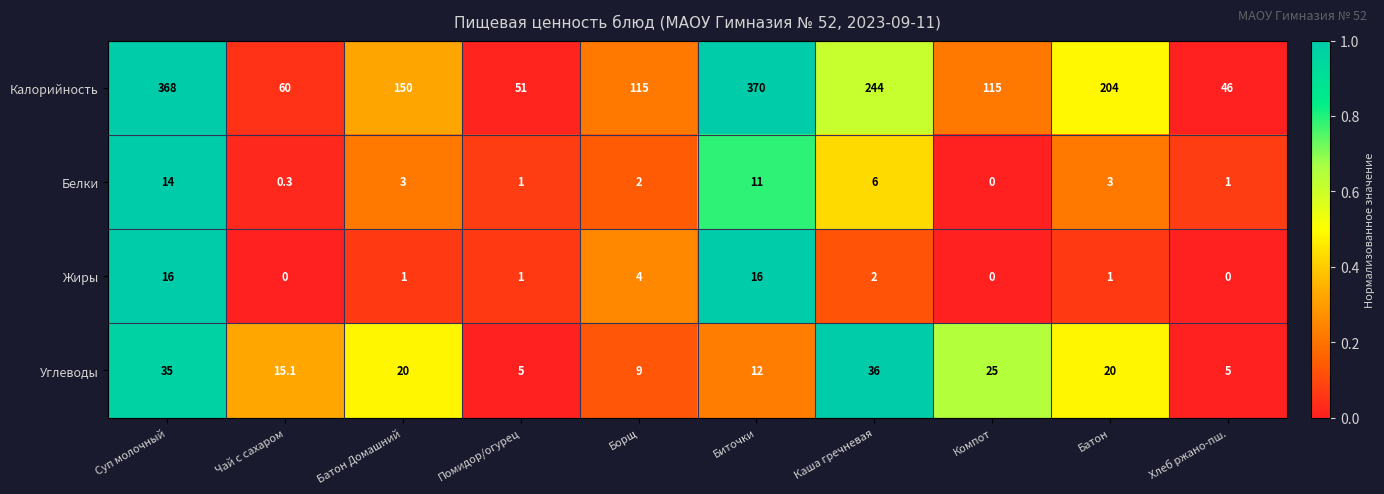

What is the difference between the highest and lowest values at Борщ?

113.0